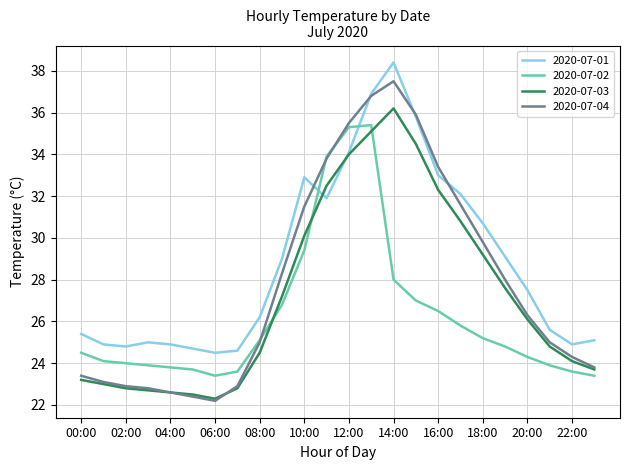

After their last crossing, which series has the higher values: 2020-07-01 or 2020-07-02?

2020-07-01